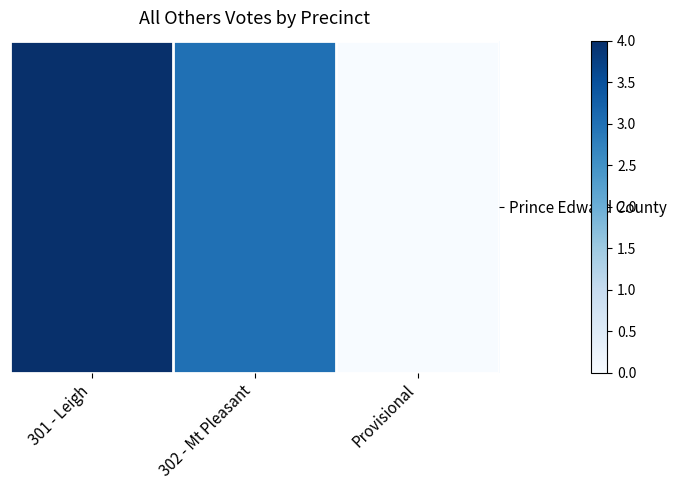

Reading left to right, transcribe all the data shown in this chart.

301 - Leigh=4	302 - Mt Pleasant=3	Provisional=0